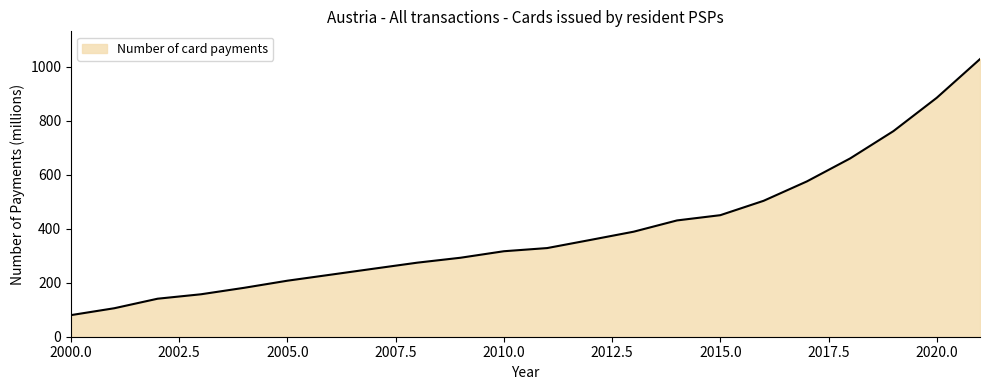

What is the maximum value shown in the chart?

1029.1